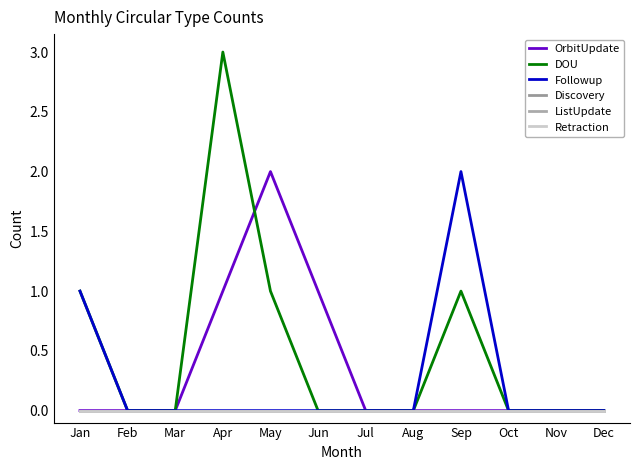

Is this an area chart (filled region under the line)?

No